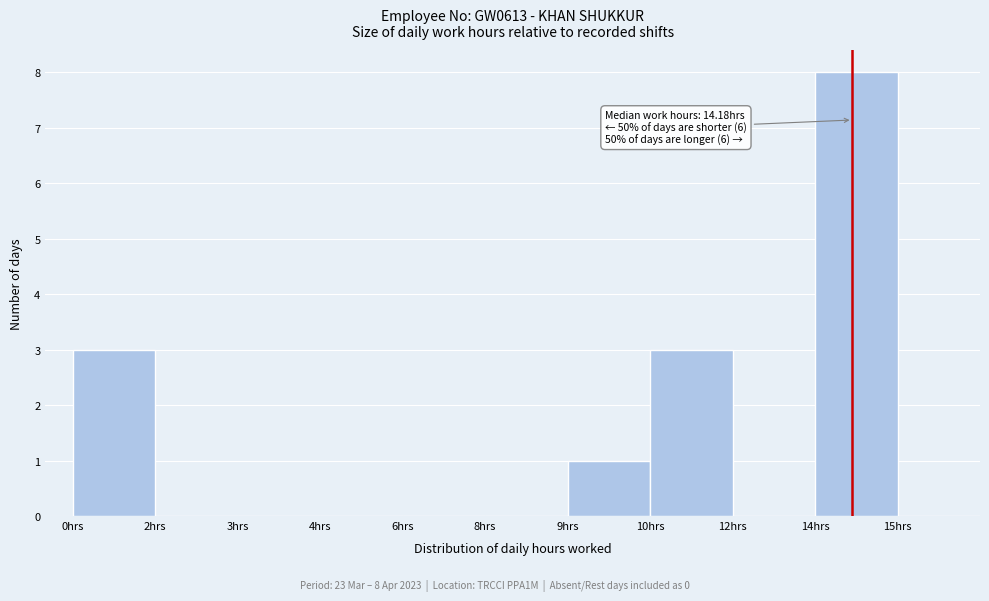

Reading right to left, what are all the values shown in this chart?

15hrs=0	14hrs=8	12hrs=0	10hrs=3	9hrs=1	8hrs=0	6hrs=0	4hrs=0	3hrs=0	2hrs=0	0hrs=3